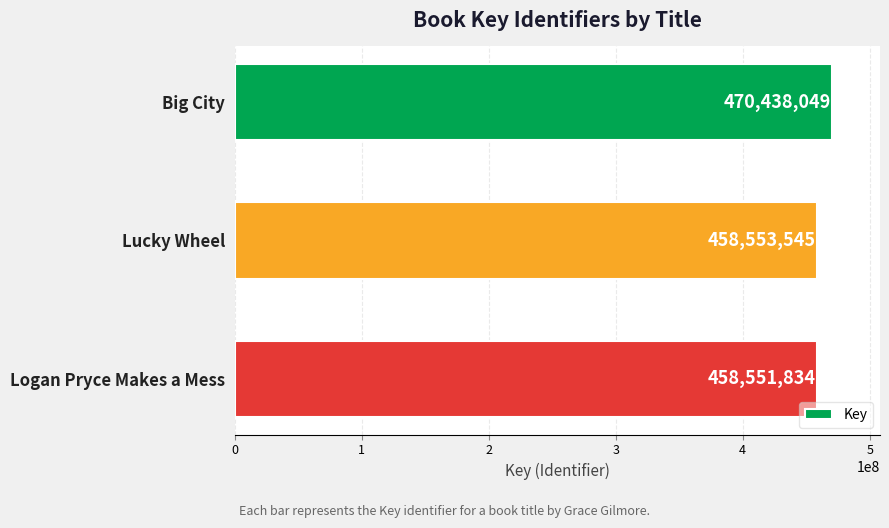

Reading top to bottom, extract all data points from this chart.

470438049	458553545	458551834